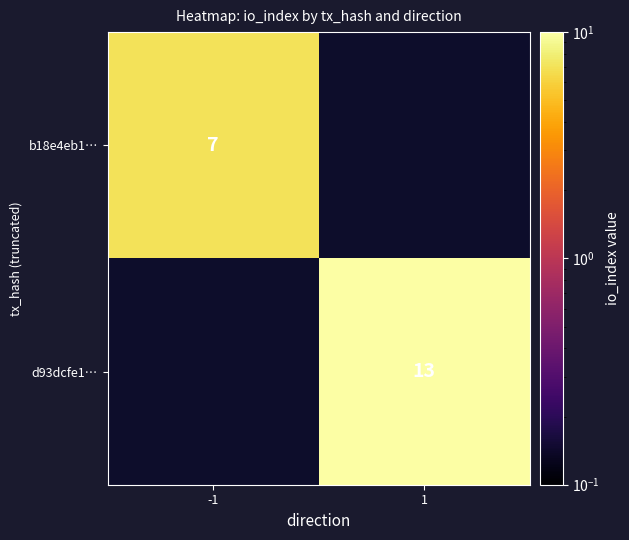

The d93dcfe1… series shows 13 at 1. True or false?

True